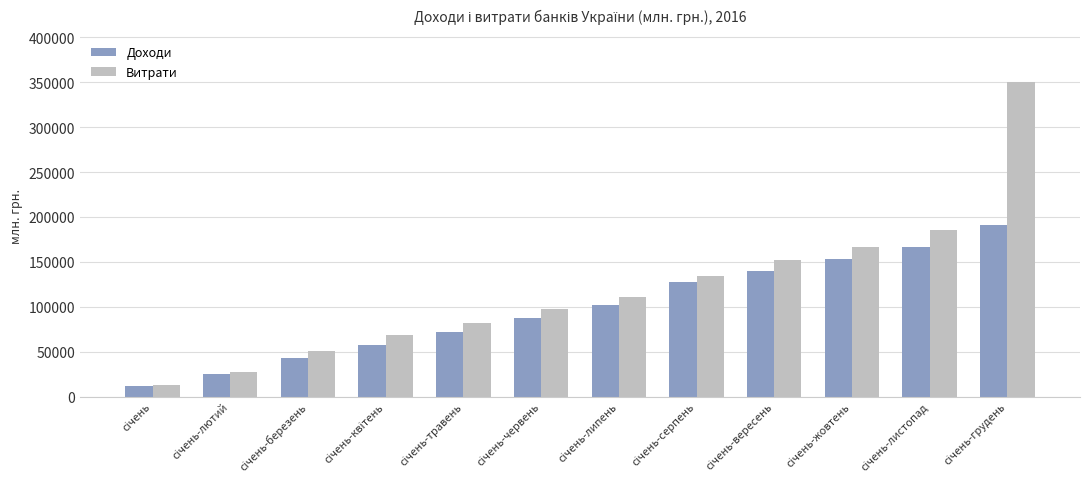

What is the difference between the maximum and minimum values in the Доходи series?

178511